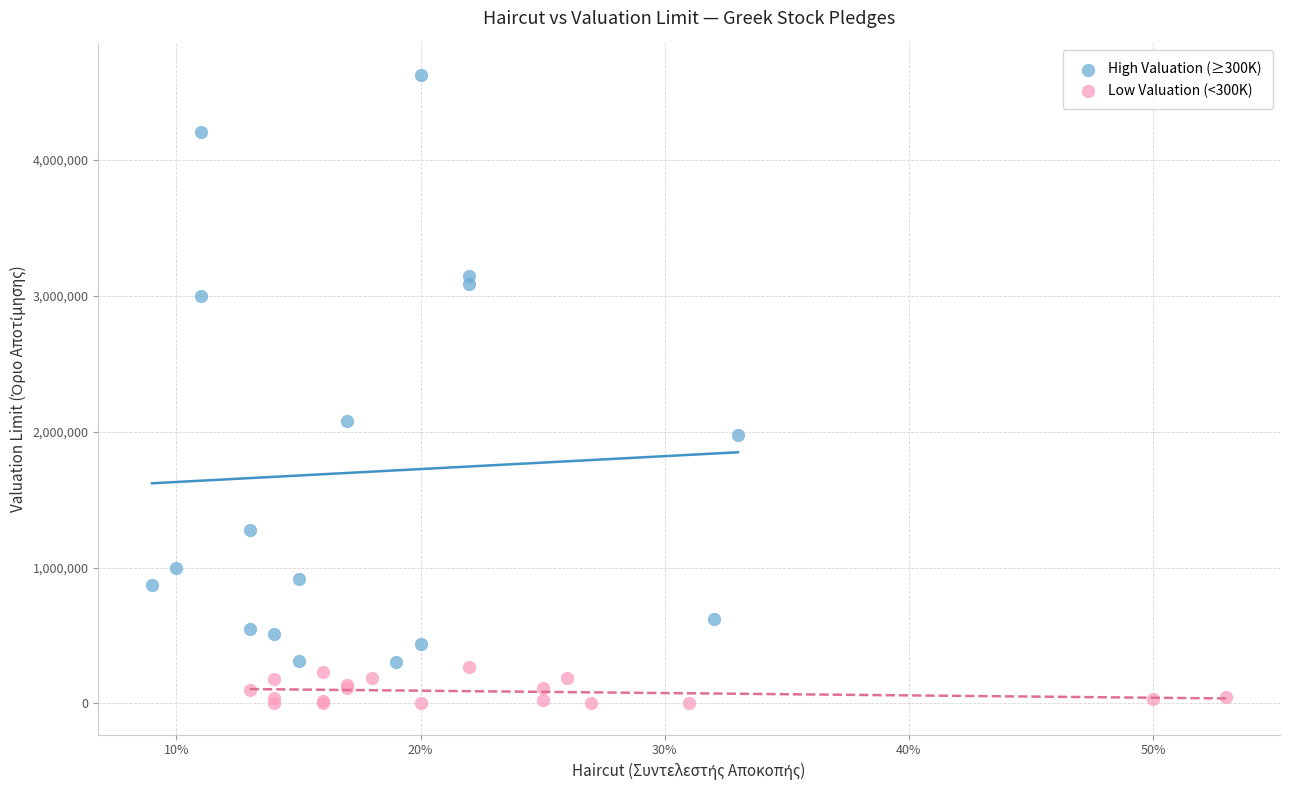

Which series reaches the minimum Y coordinate?

Low Valuation (<300K)